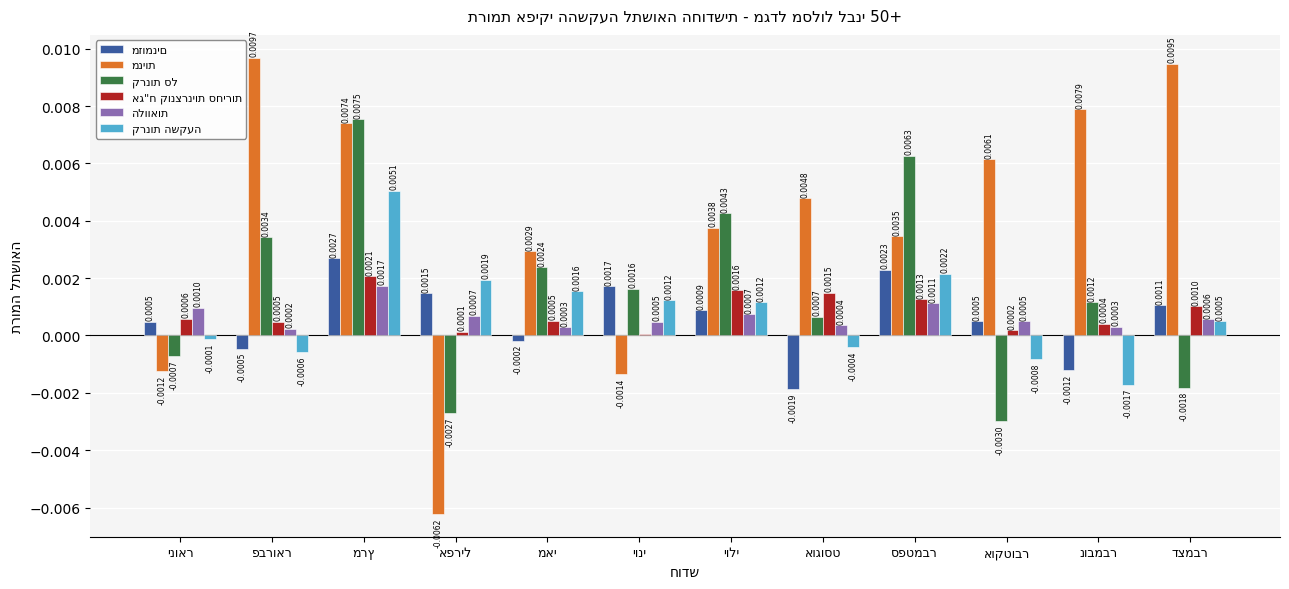

The value of מניות at יוני is -0.0. True or false?

False